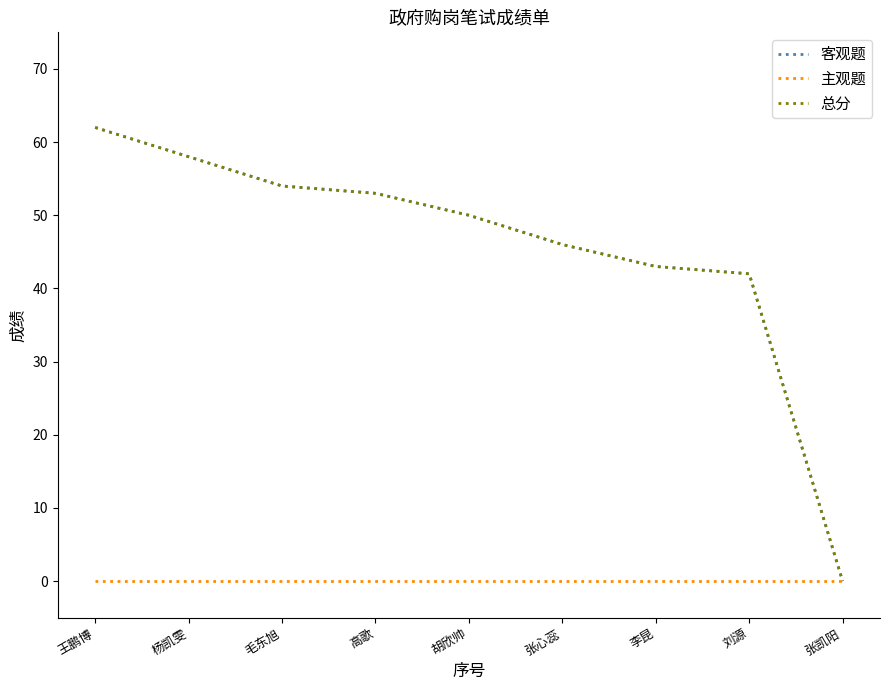

Reading left to right, list all the values displayed in this chart.

客观题: 王鹏博=62	杨凯雯=58	毛东旭=54	高歌=53	胡欣帅=50	张心蕊=46	李昆=43	刘源=42	张凯阳=0
主观题: 王鹏博=0	杨凯雯=0	毛东旭=0	高歌=0	胡欣帅=0	张心蕊=0	李昆=0	刘源=0	张凯阳=0
总分: 王鹏博=62	杨凯雯=58	毛东旭=54	高歌=53	胡欣帅=50	张心蕊=46	李昆=43	刘源=42	张凯阳=0